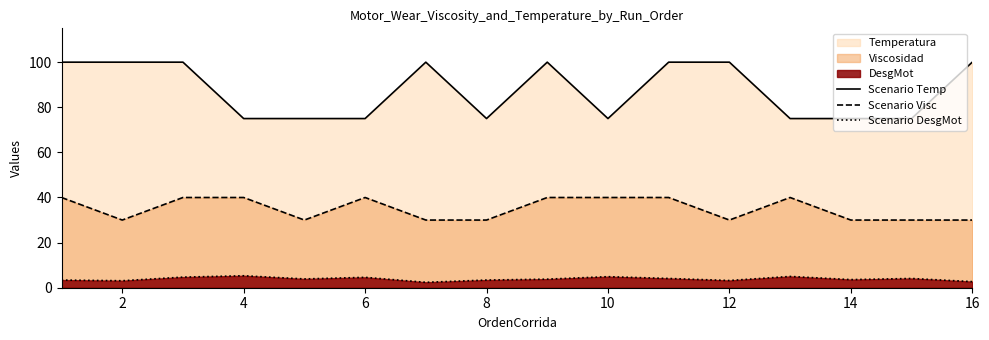

What is the label of the 15th point from the right?

2